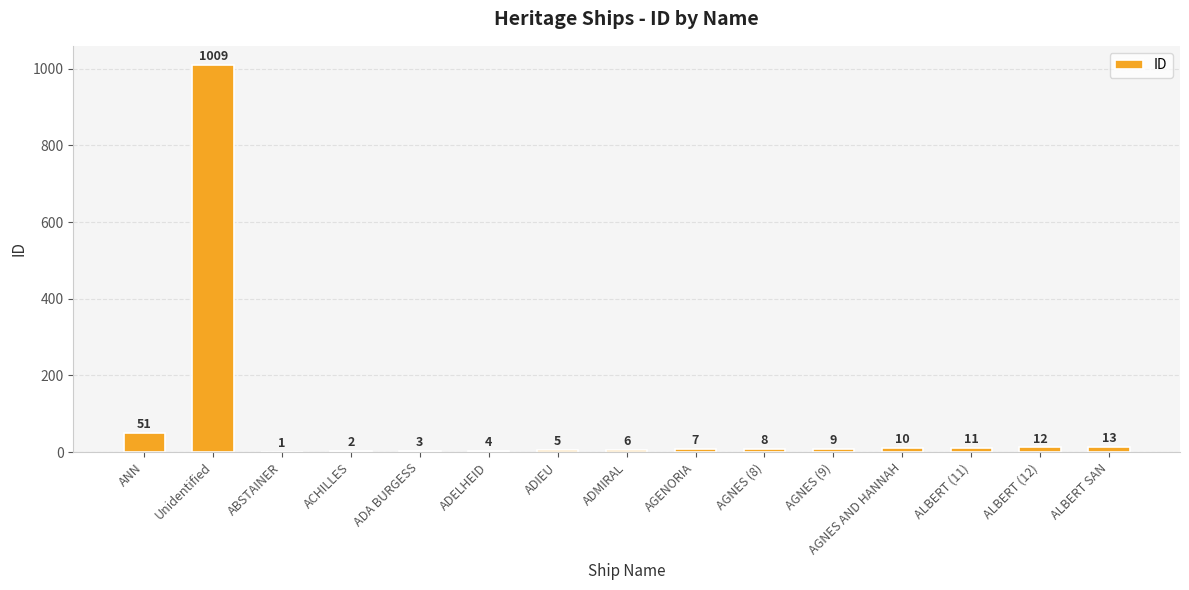

Are the bars horizontal?

No